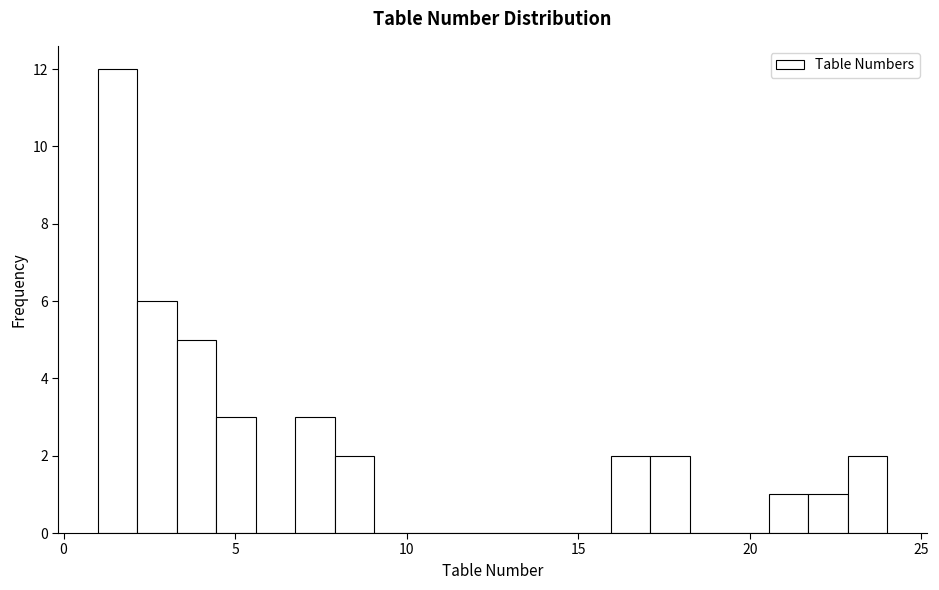

Read against the x-axis, roughly where is the centre of the tallest bar?

1.5